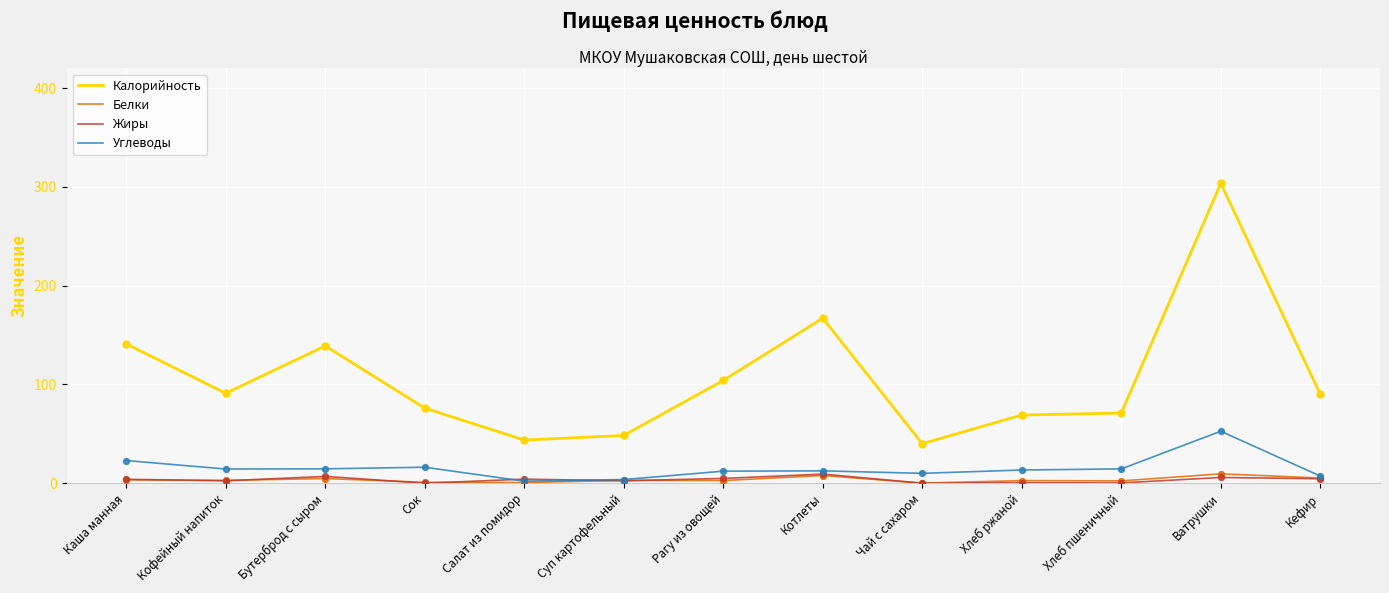

Which series has the widest spread of values?

Калорийность